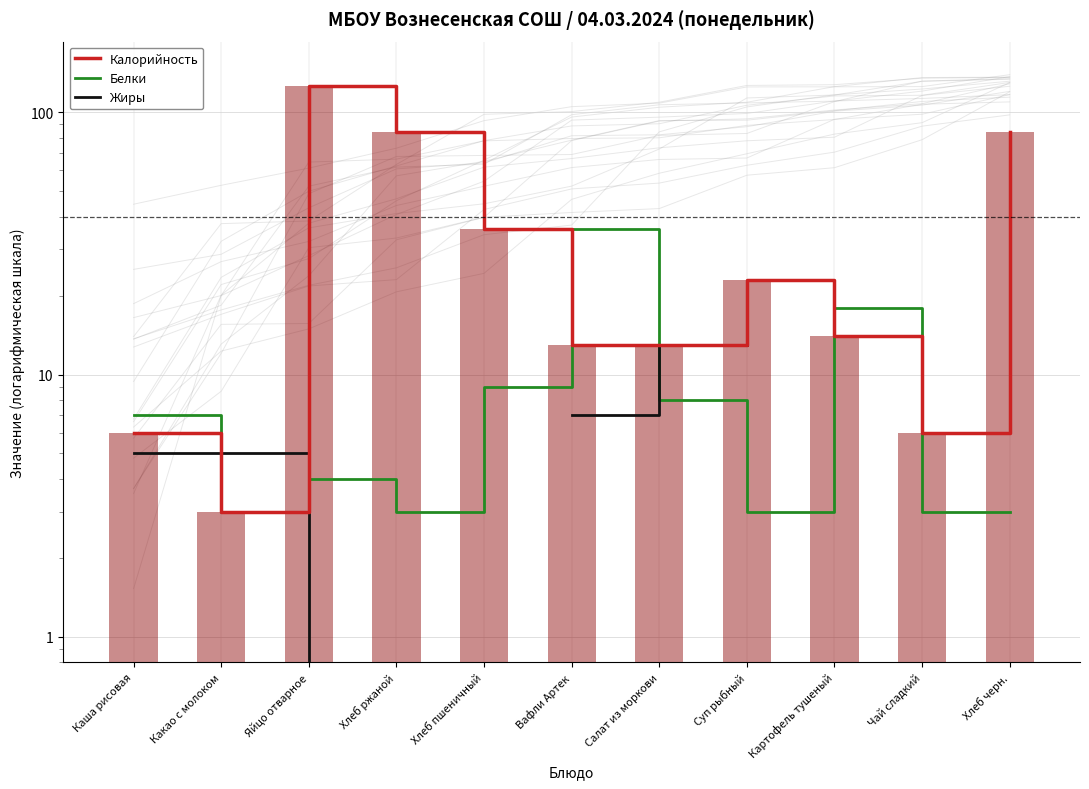

What is the smallest value displayed?

0.4